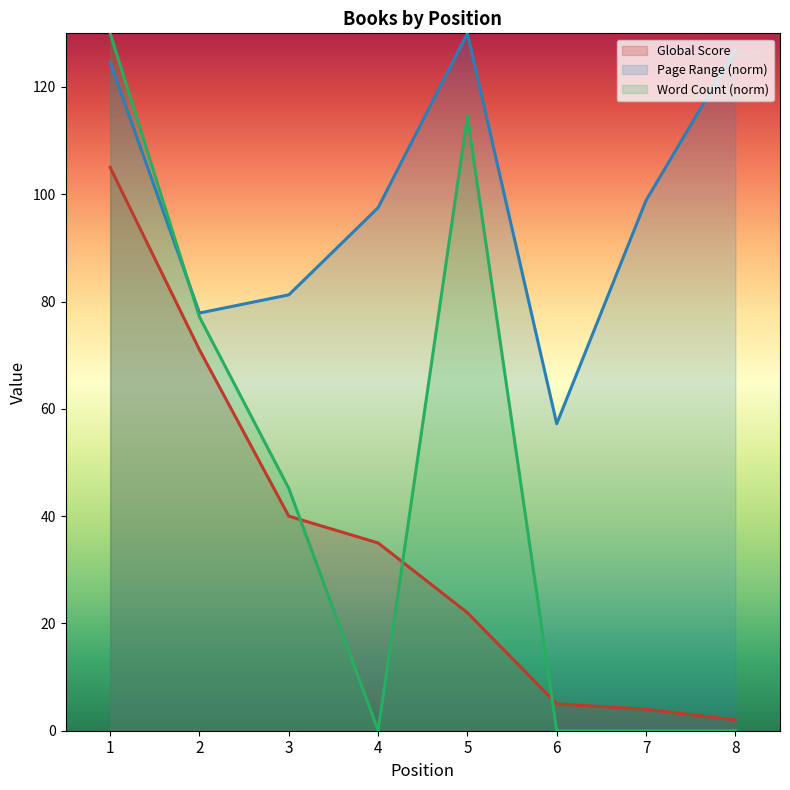

Rank the series by their maximum value, from lowest to highest.

Global Score, Page Range, Word Count